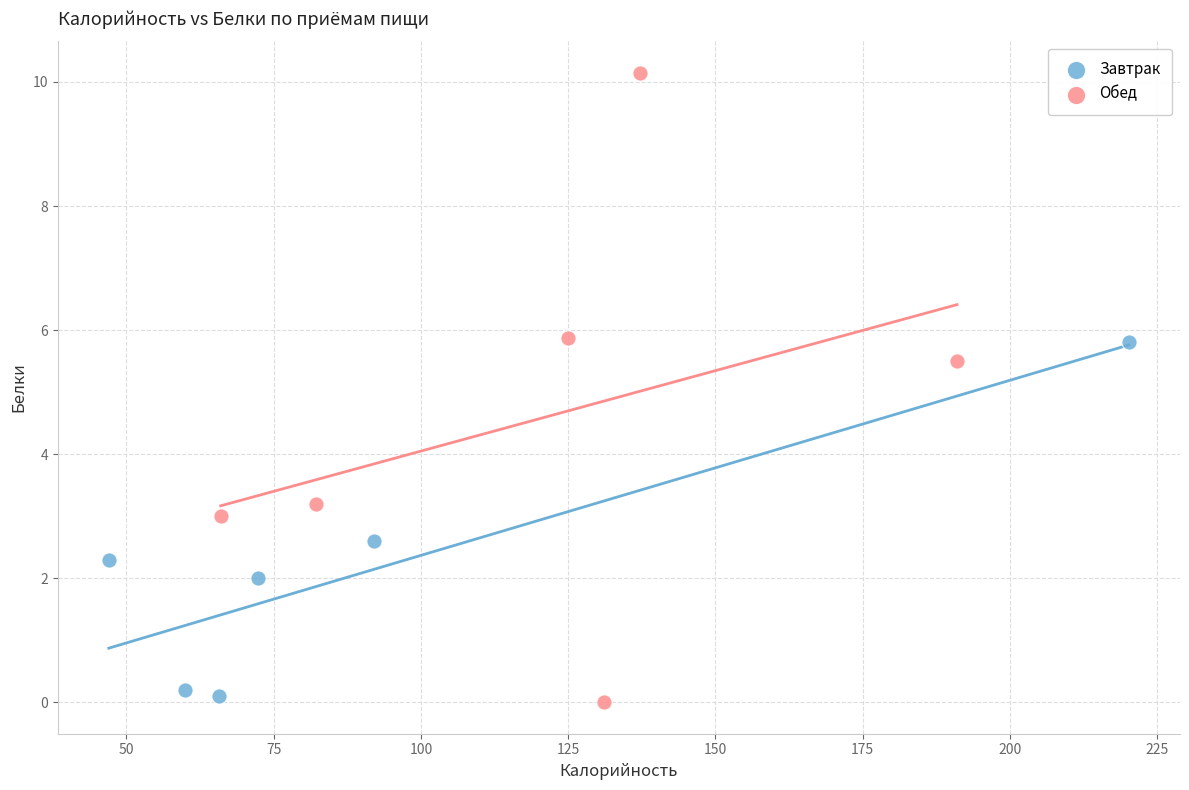

Which series contains the lowest Y value?

Обед